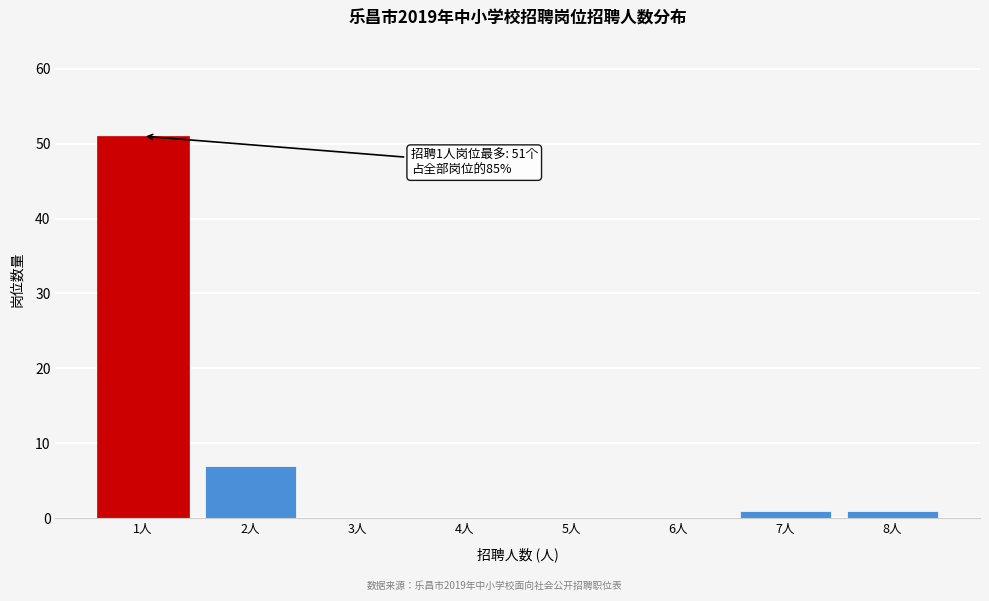

Reading left to right, what are all the values shown in this chart?

1人=51	2人=7	3人=0	4人=0	5人=0	6人=0	7人=1	8人=1